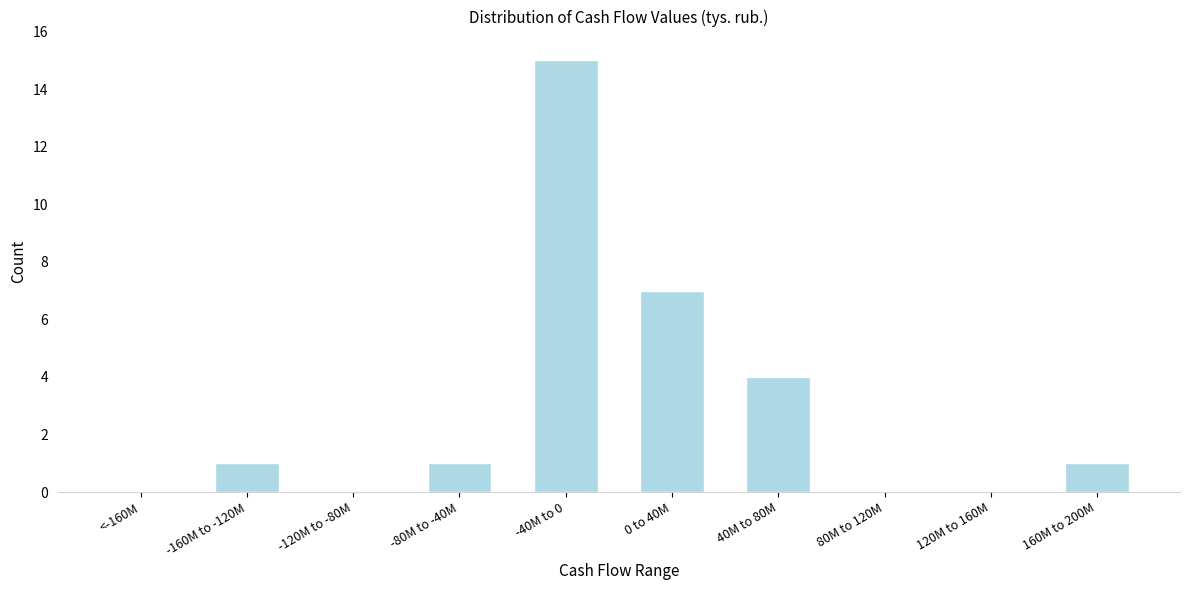

Reading right to left, transcribe all the data shown in this chart.

160M to 200M=1	120M to 160M=0	80M to 120M=0	40M to 80M=4	0 to 40M=7	-40M to 0=15	-80M to -40M=1	-120M to -80M=0	-160M to -120M=1	<-160M=0